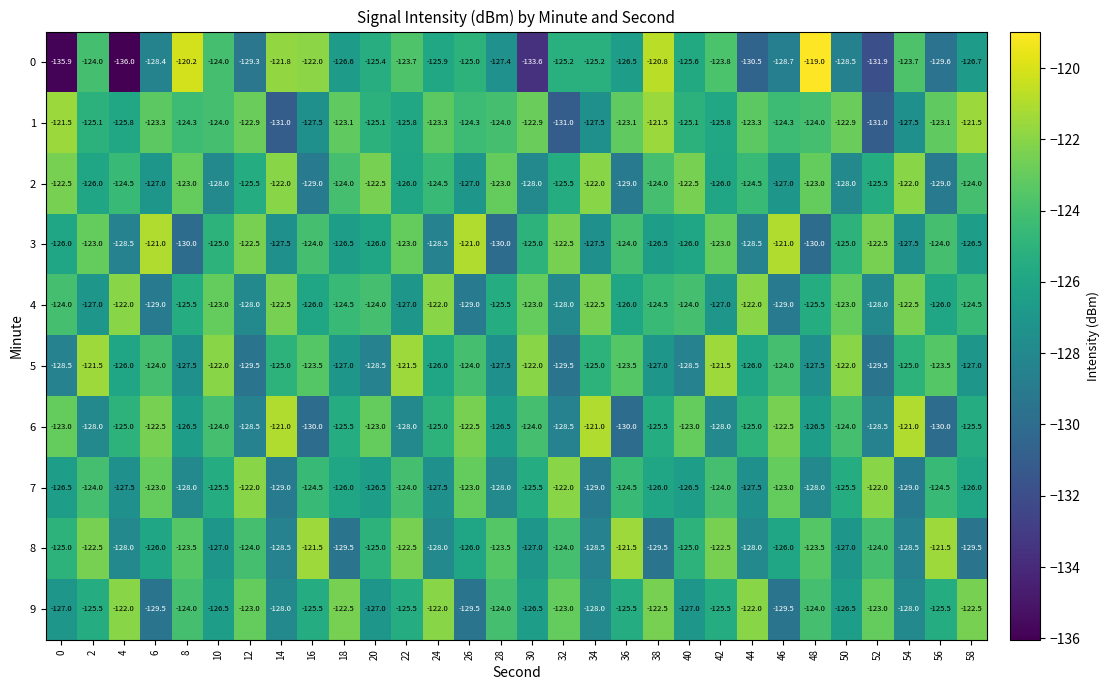

Count the number of data series in this chart.

10